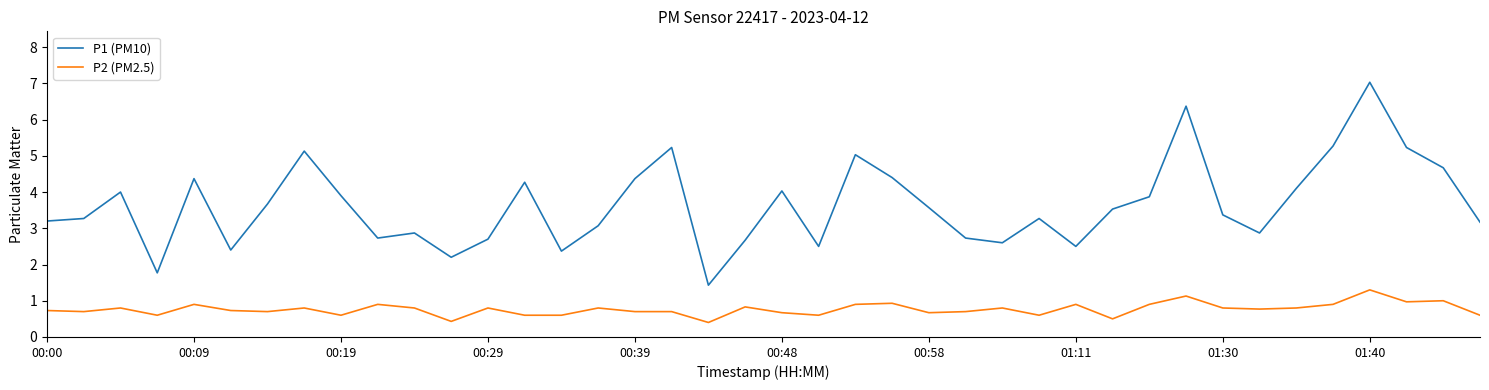

Which series has the largest total across all categories?

P1 (PM10)